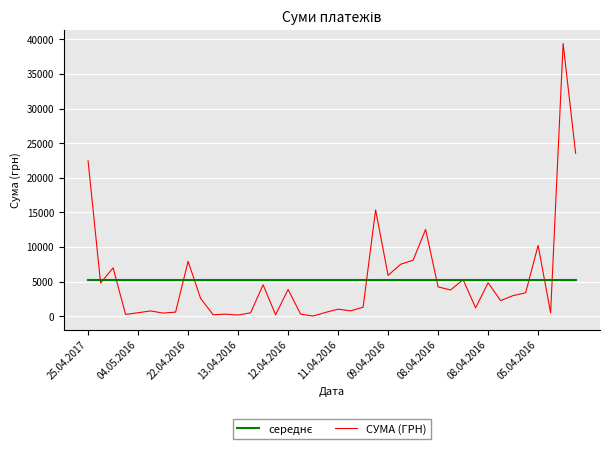

Which series has the widest spread of values?

СУМА (ГРН)